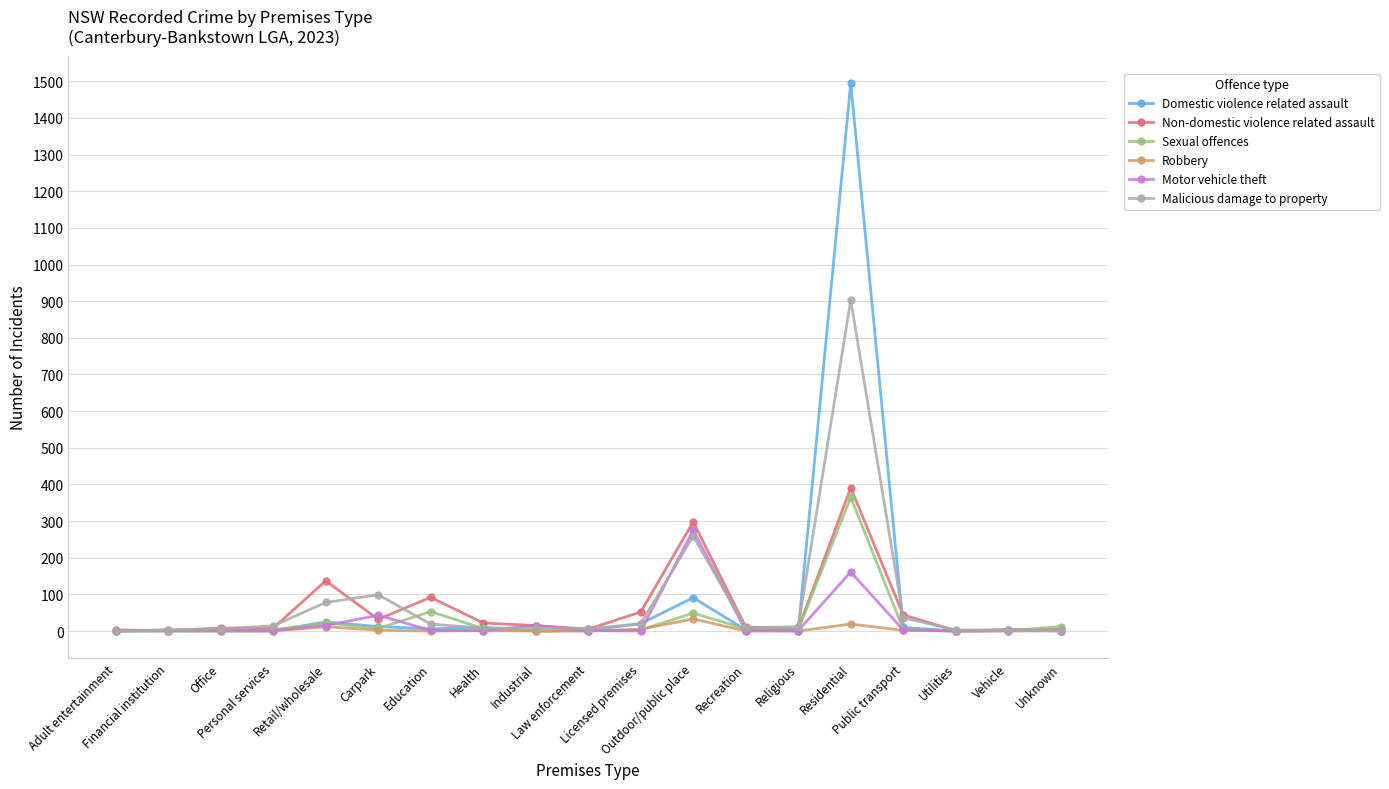

Which series has the widest spread of values?

Domestic violence related assault